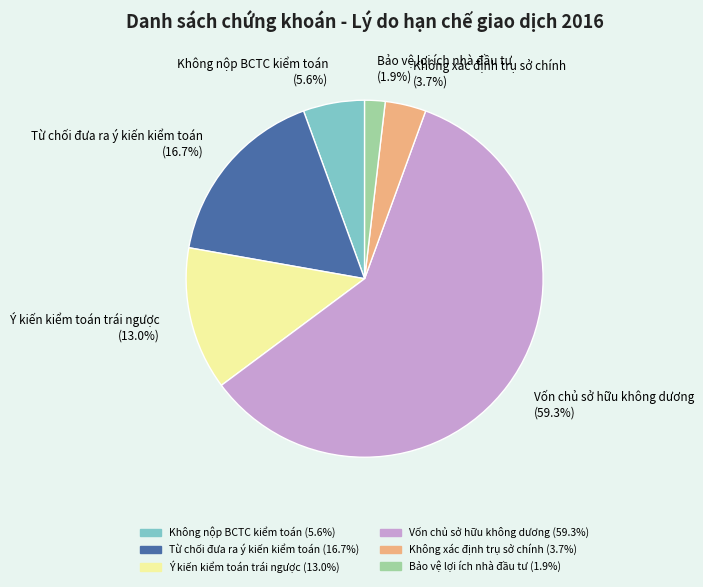

How much of the chart is everything except Bảo vệ lợi ích nhà đầu tư?

98.1%